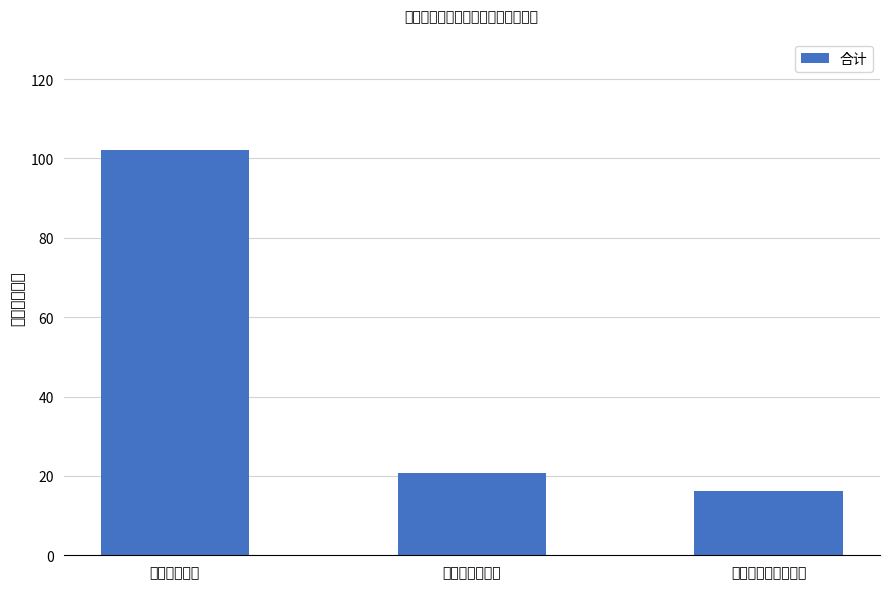

What position from the left is 对个人和家庭的补助?

3